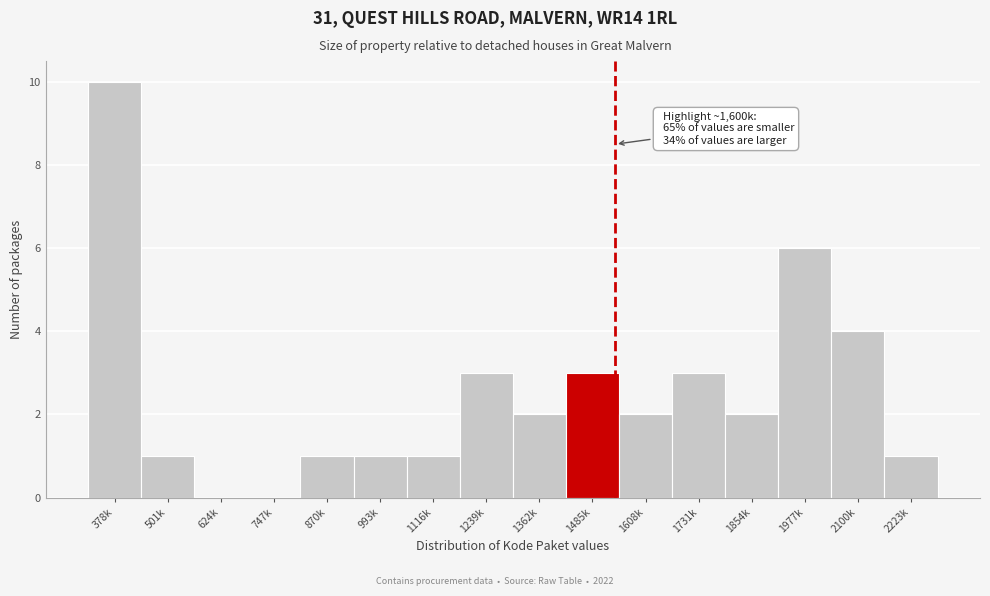

Reading left to right, extract all data points from this chart.

378k=10	501k=1	624k=0	747k=0	870k=1	993k=1	1116k=1	1239k=3	1362k=2	1485k=3	1608k=2	1731k=3	1854k=2	1977k=6	2100k=4	2223k=1